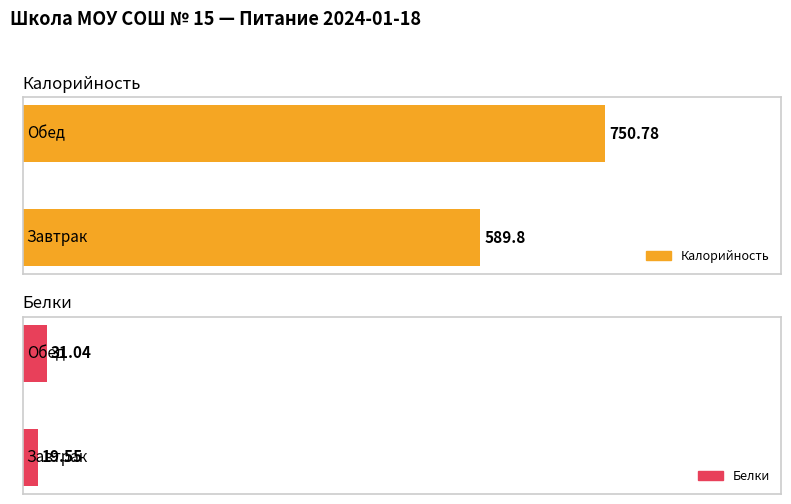

Between Завтрак and Обед, which series saw the biggest shift?

Калорийность